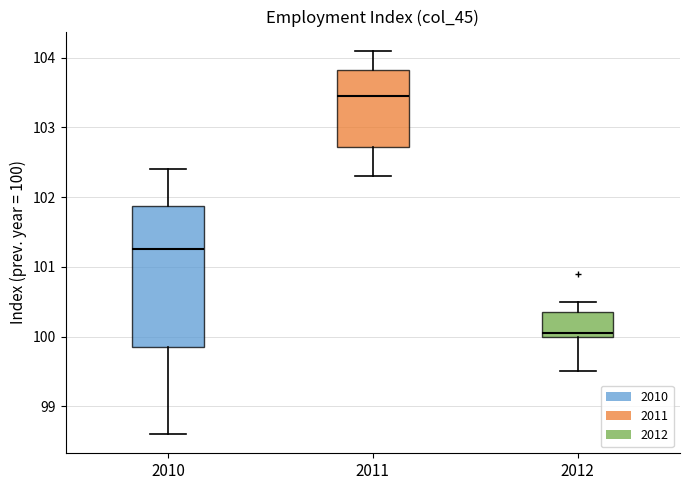

Reading left to right, read every box against the y-axis: the position of its median line, the range the box covers, and the ends of its whiskers. The values are not printed on the chart, so give them approximately, as read against the axis.

2010: median 101.3, box 99.9 to 101.9, whiskers 98.6 to 102.4
2011: median 103.5, box 102.7 to 103.8, whiskers 102.3 to 104.1
2012: median 100.1, box 100.0 to 100.4, whiskers 99.5 to 100.5